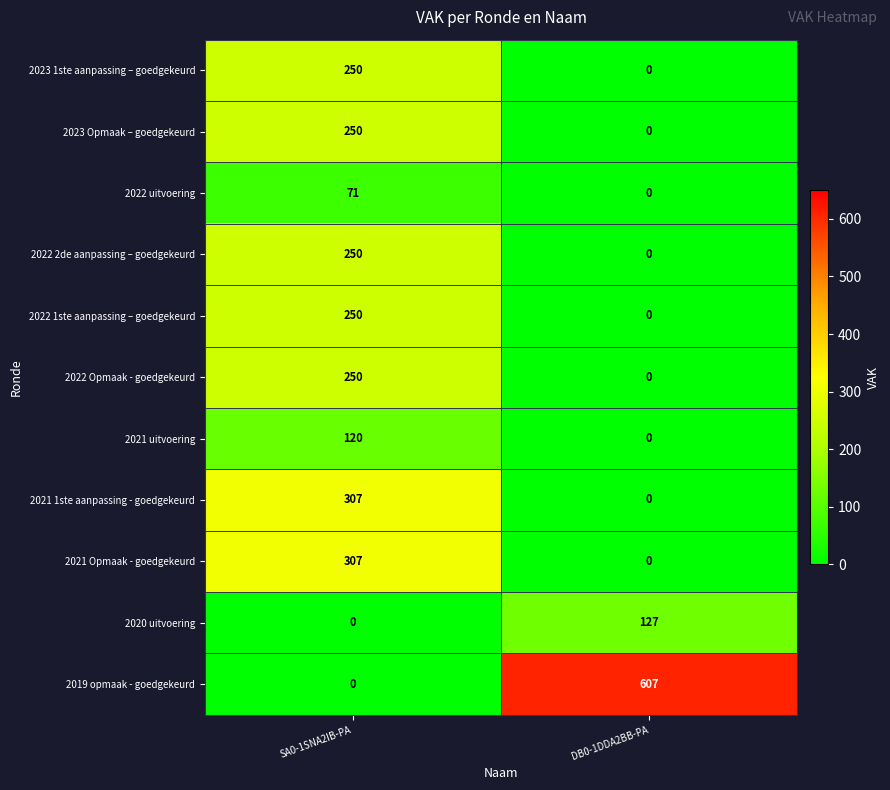

At which category does the chart reach its peak across all series?

DB0-1DDA2BB-PA